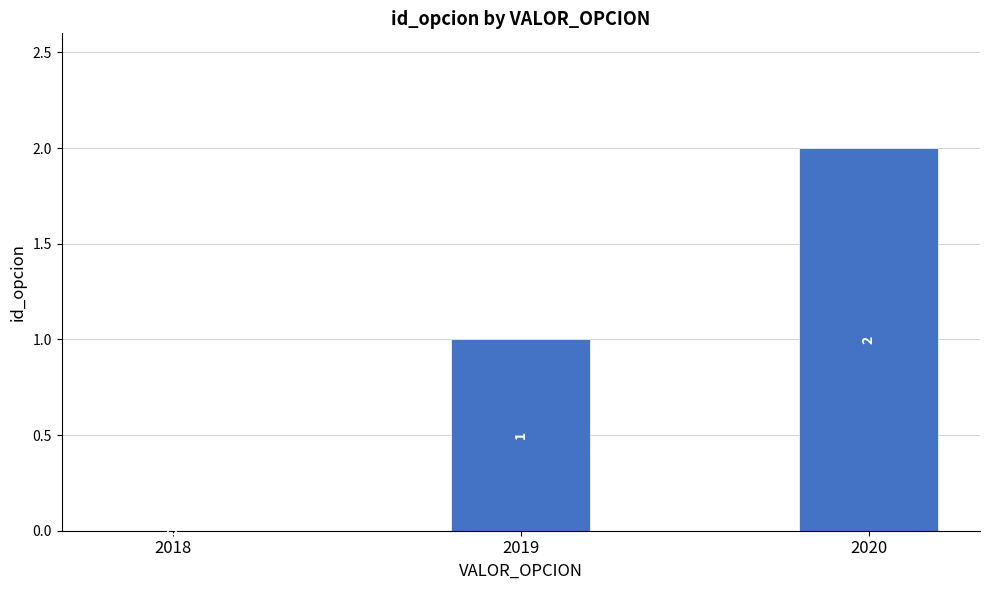

The value at 2020 is 3. True or false?

False